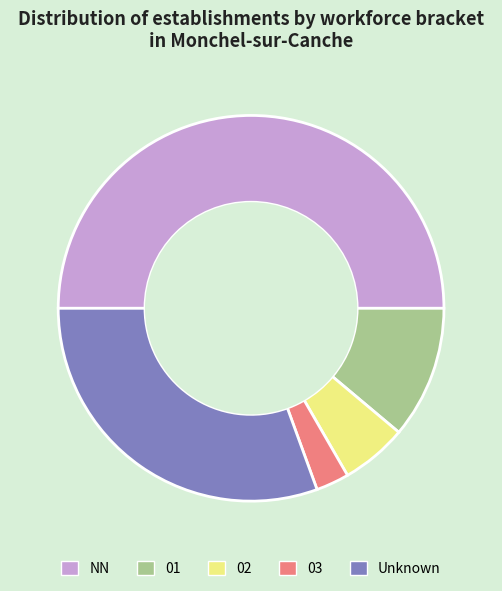

Is the sum of 02 and 01 greater than half?

No